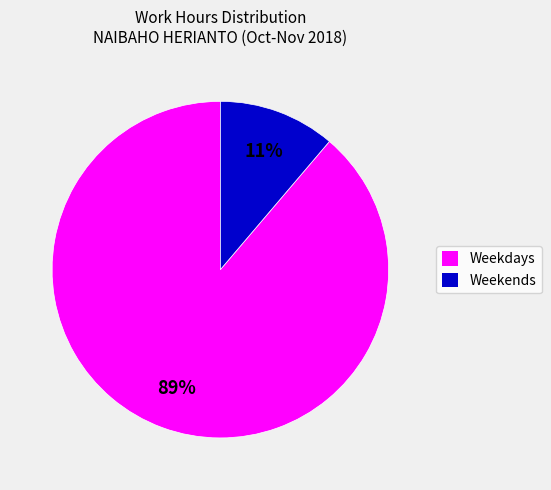

To the nearest percent, what is the average slice percentage?

50%